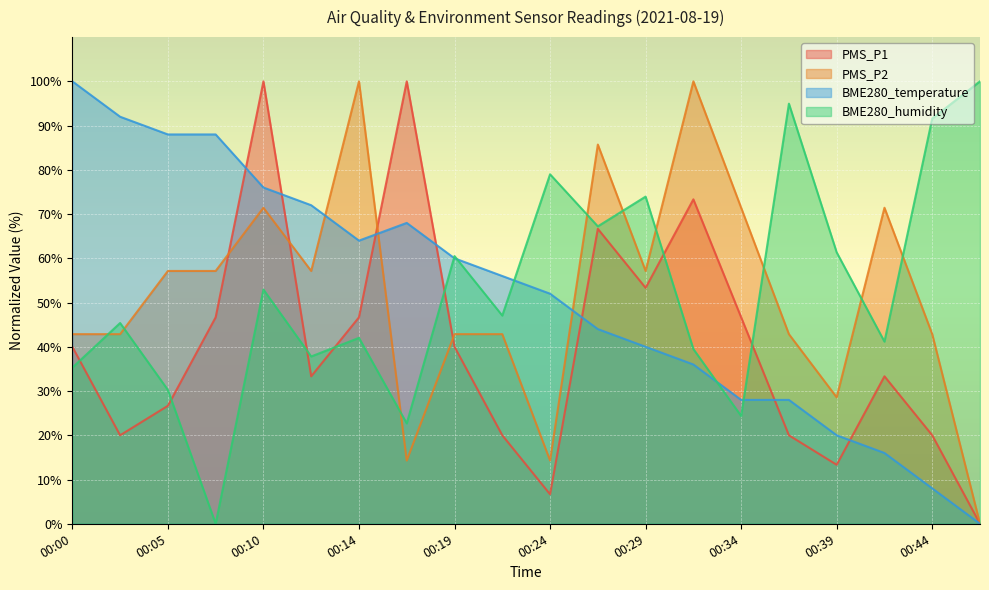

Which series ends up on top after the final intersection of BME280_temperature and BME280_humidity?

BME280_humidity